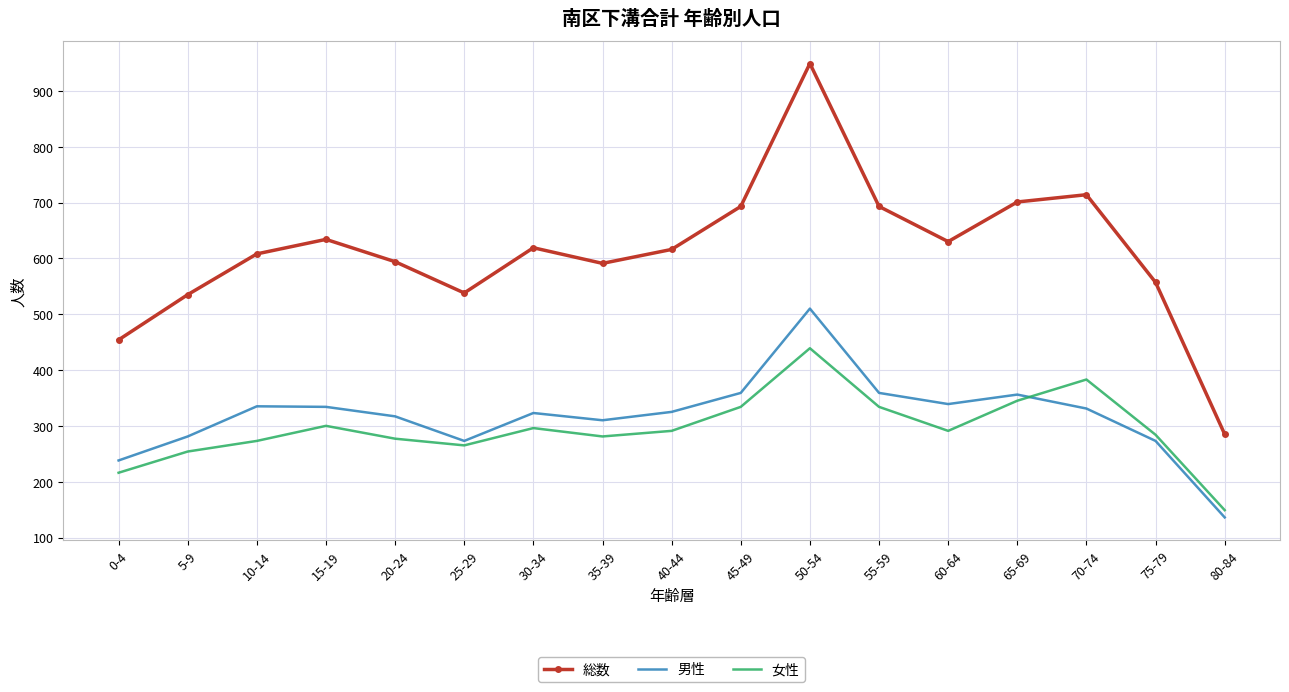

At which category is the sum across all series the highest?

50-54